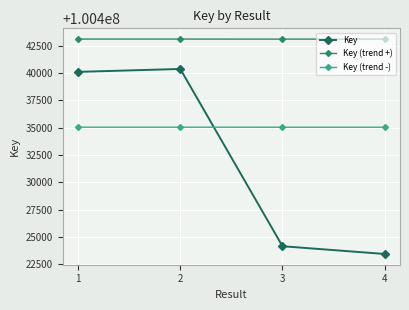

What are all the series names shown in the legend?

Key, Key (trend +), Key (trend -)